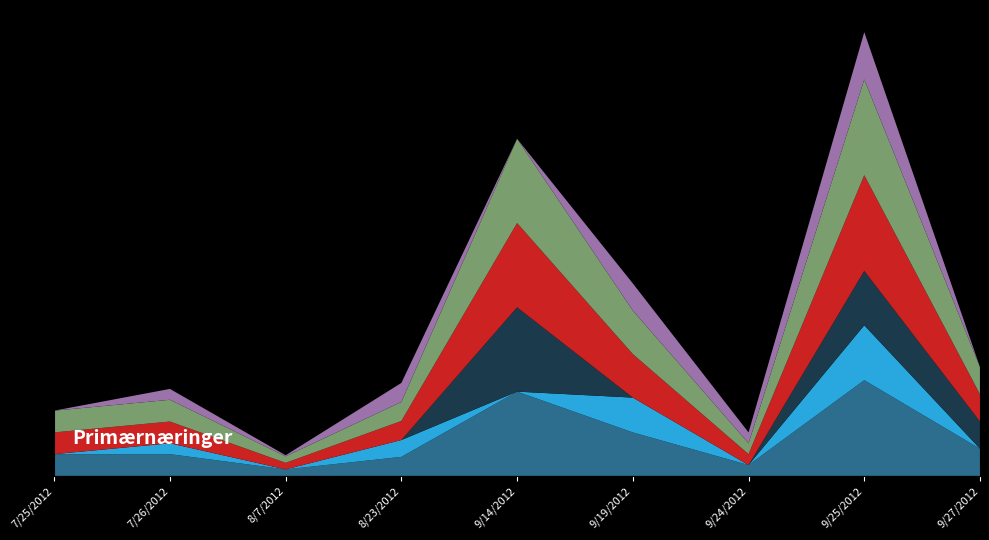

Reading left to right, list all the values displayed in this chart.

TX: 7/25/2012=2000	7/26/2012=2000	8/7/2012=600	8/23/2012=1750	9/14/2012=7750	9/19/2012=4000	9/24/2012=1000	9/25/2012=8800	9/27/2012=2500
San Antonio: 7/25/2012=0	7/26/2012=1000	8/7/2012=0	8/23/2012=1550	9/14/2012=0	9/19/2012=3200	9/24/2012=0	9/25/2012=5050	9/27/2012=0
Austin: 7/25/2012=0	7/26/2012=0	8/7/2012=0	8/23/2012=0	9/14/2012=7750	9/19/2012=0	9/24/2012=0	9/25/2012=5000	9/27/2012=2500
COH: 7/25/2012=2000	7/26/2012=2000	8/7/2012=600	8/23/2012=1750	9/14/2012=7750	9/19/2012=4000	9/24/2012=1000	9/25/2012=8800	9/27/2012=2500
A1: 7/25/2012=2000	7/26/2012=2000	8/7/2012=600	8/23/2012=1750	9/14/2012=7750	9/19/2012=4000	9/24/2012=1000	9/25/2012=8800	9/27/2012=2500
IND: 7/25/2012=0	7/26/2012=1000	8/7/2012=100	8/23/2012=1750	9/14/2012=0	9/19/2012=2500	9/24/2012=1000	9/25/2012=4350	9/27/2012=0